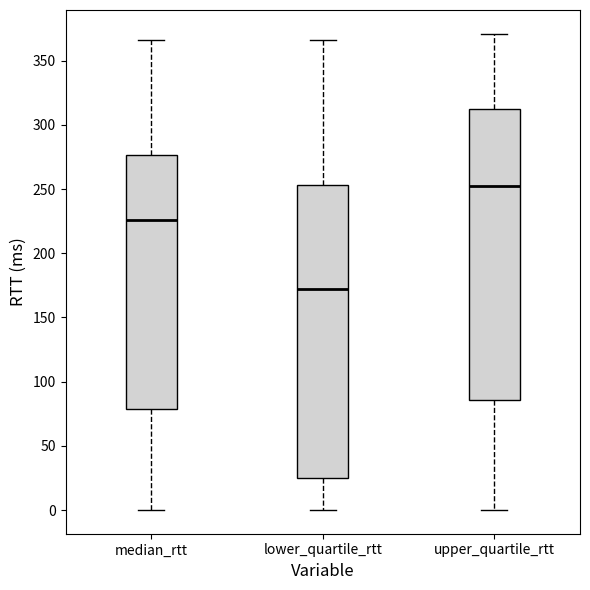

Which box's median line is the lowest?

lower_quartile_rtt